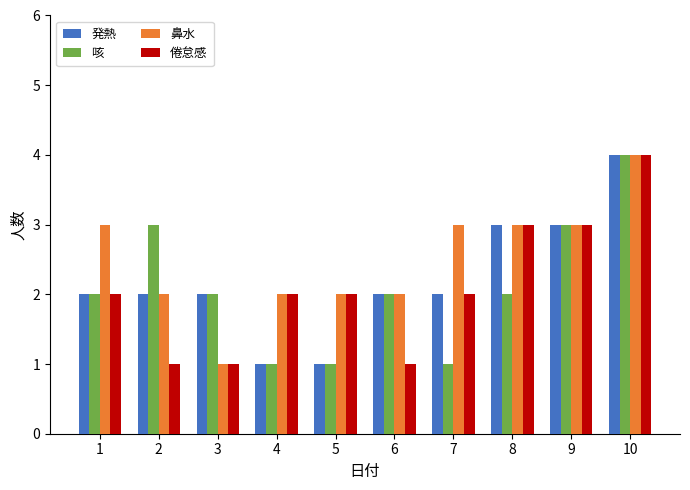

True or false: 鼻水 has a value of 3 at 2.

False